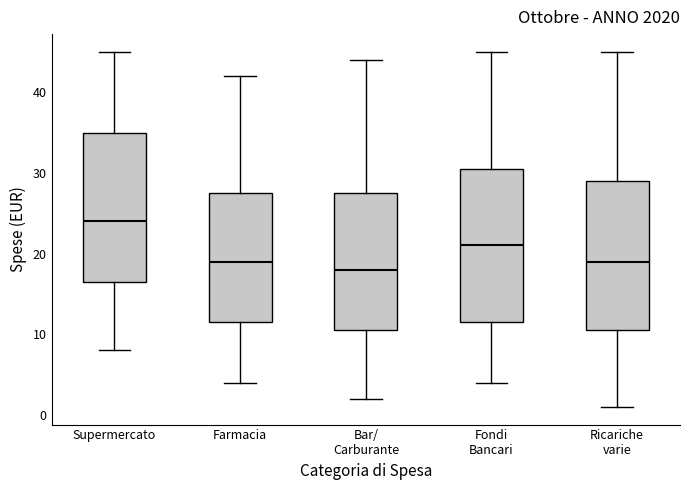

Reading left to right, transcribe this box plot: for each box, give where its median line is, the range the box spans, and where its two whiskers end, as read against the y-axis. The values are not printed on the chart, so give them approximately, as read against the axis.

Supermercato: median 24, box 17 to 35, whiskers 8 to 45
Farmacia: median 19, box 12 to 28, whiskers 4 to 42
Bar/ Carburante: median 18, box 11 to 28, whiskers 2 to 44
Fondi Bancari: median 21, box 12 to 31, whiskers 4 to 45
Ricariche varie: median 19, box 11 to 29, whiskers 1 to 45